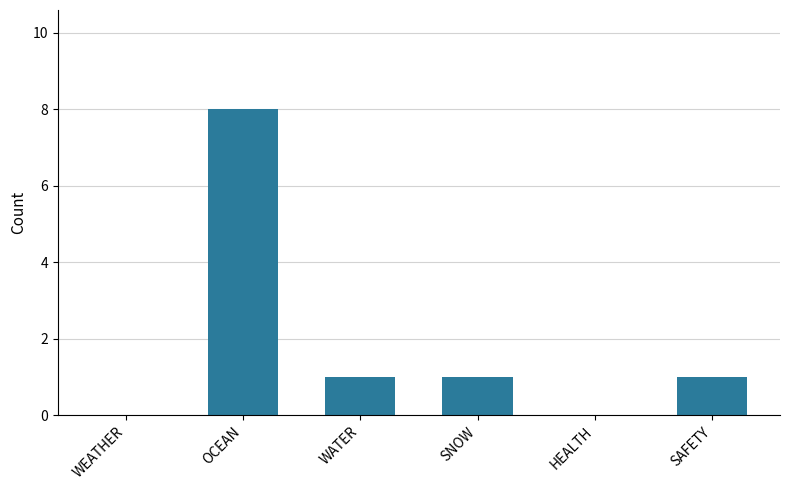

Is it true that the value at OCEAN is 8?

True